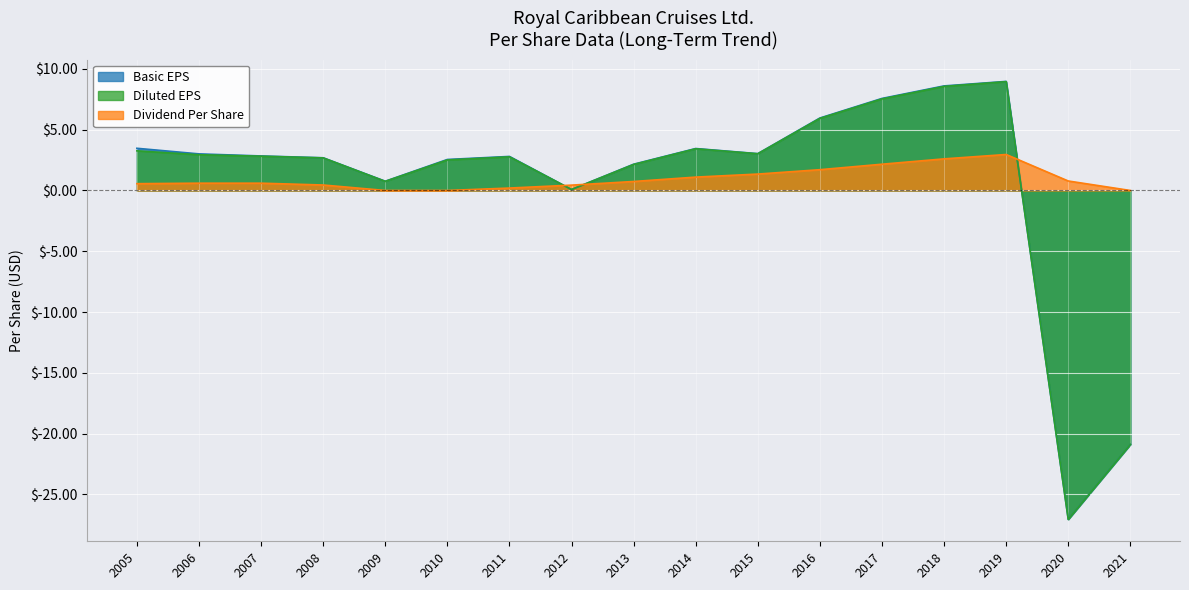

Reading left to right, list all the values displayed in this chart.

Basic EPS: 2021=-20.9	2020=-27.1	2019=9.0	2018=8.6	2017=7.6	2016=6.0	2015=3.0	2014=3.5	2013=2.2	2012=0.1	2011=2.8	2010=2.5	2009=0.8	2008=2.7	2007=2.8	2006=3.0	2005=3.5
Diluted EPS: 2021=-20.9	2020=-27.1	2019=8.9	2018=8.6	2017=7.5	2016=5.9	2015=3.0	2014=3.4	2013=2.1	2012=0.1	2011=2.8	2010=2.5	2009=0.8	2008=2.7	2007=2.8	2006=2.9	2005=3.3
Dividend Per Share: 2021=0.0	2020=0.8	2019=3.0	2018=2.6	2017=2.2	2016=1.7	2015=1.4	2014=1.1	2013=0.7	2012=0.4	2011=0.2	2010=0.0	2009=0.0	2008=0.5	2007=0.6	2006=0.6	2005=0.6